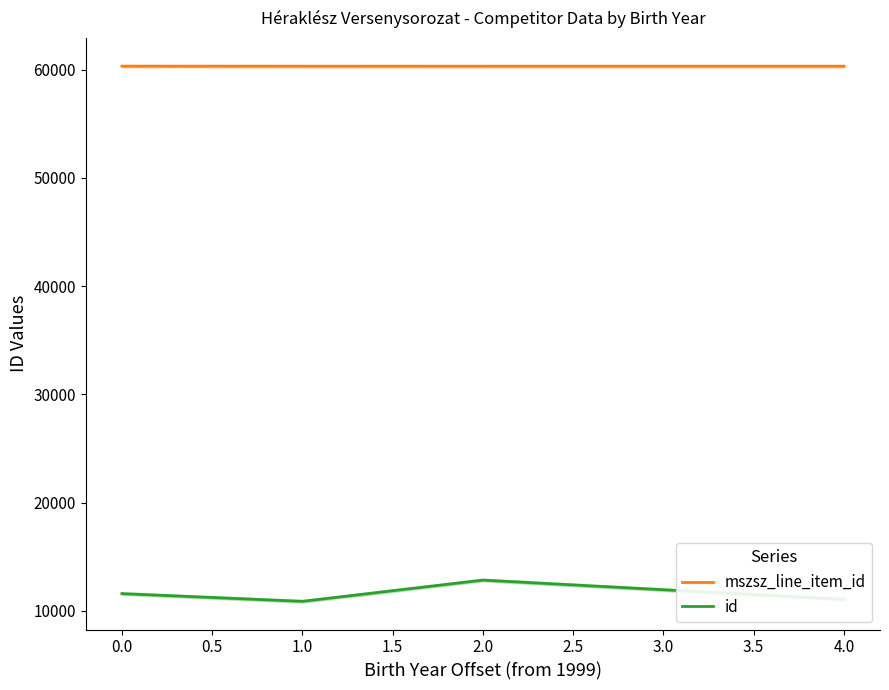

At how many categories does at least one series exceed 42223?

4